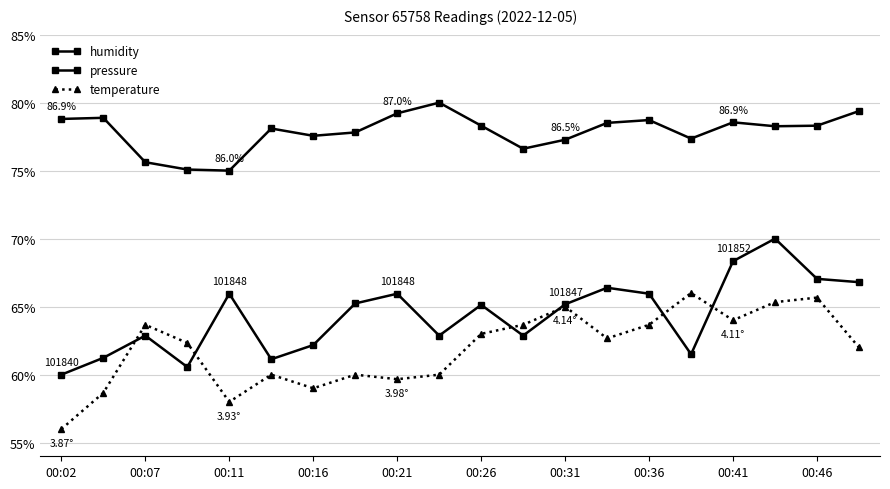

List the series in order of their peak value, lowest first.

temperature, pressure, humidity